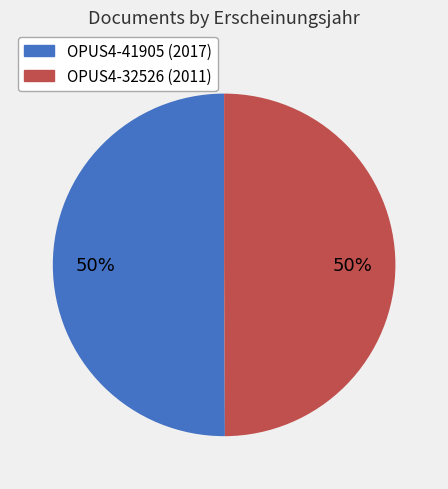

True or false: OPUS4-32526 accounts for 50% of the total.

True